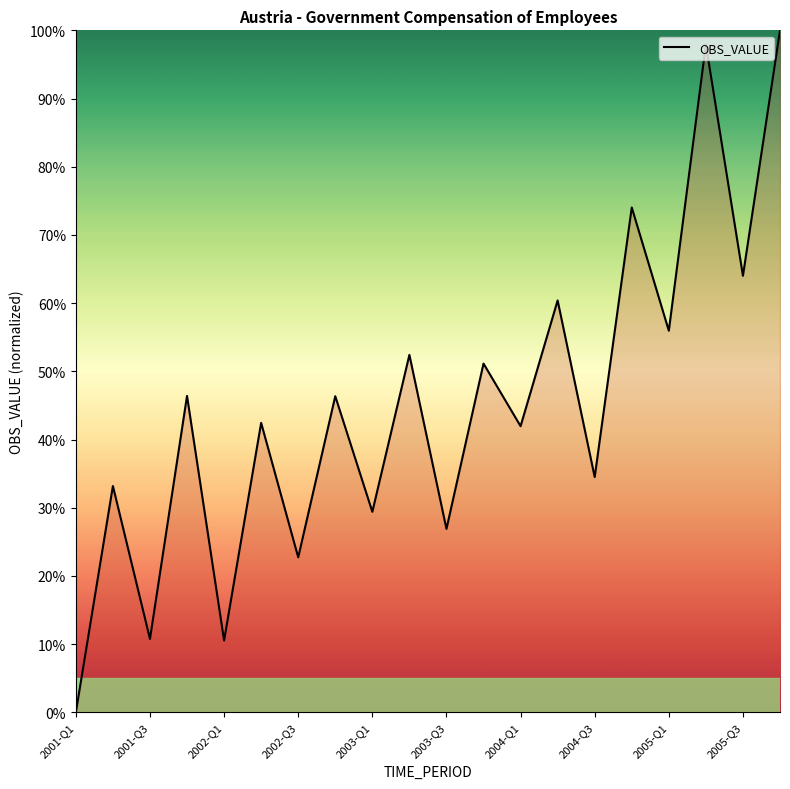

What is the difference between the maximum and minimum values?

100.0